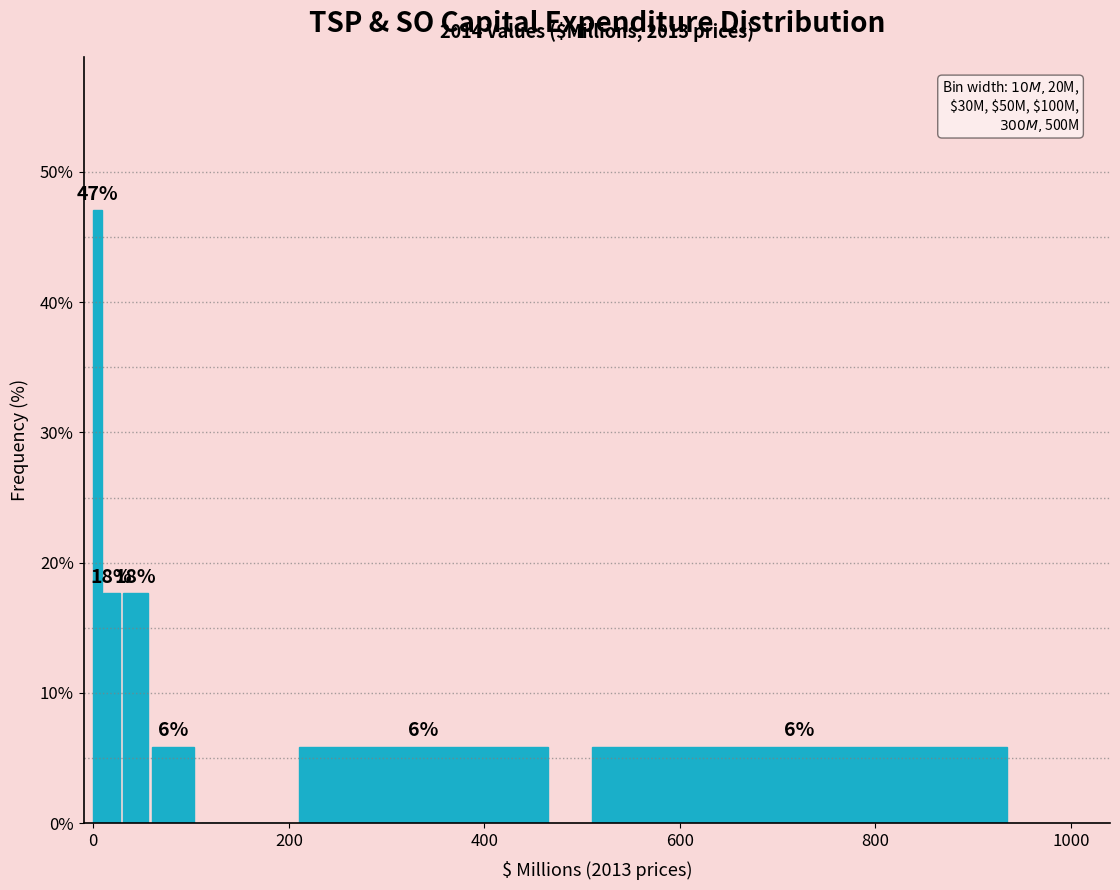

Read against the x-axis, roughly where is the centre of the tallest bar?

0